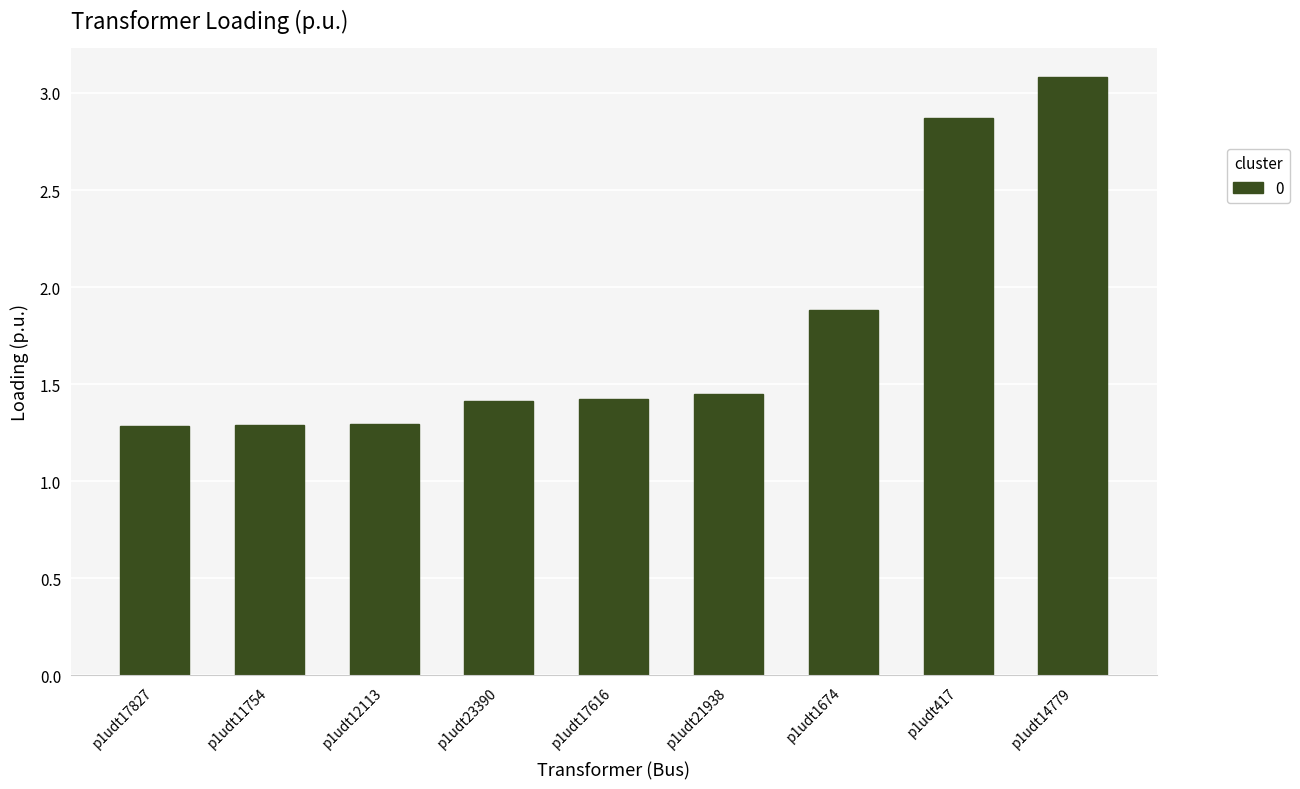

How many bars are there in total?

9